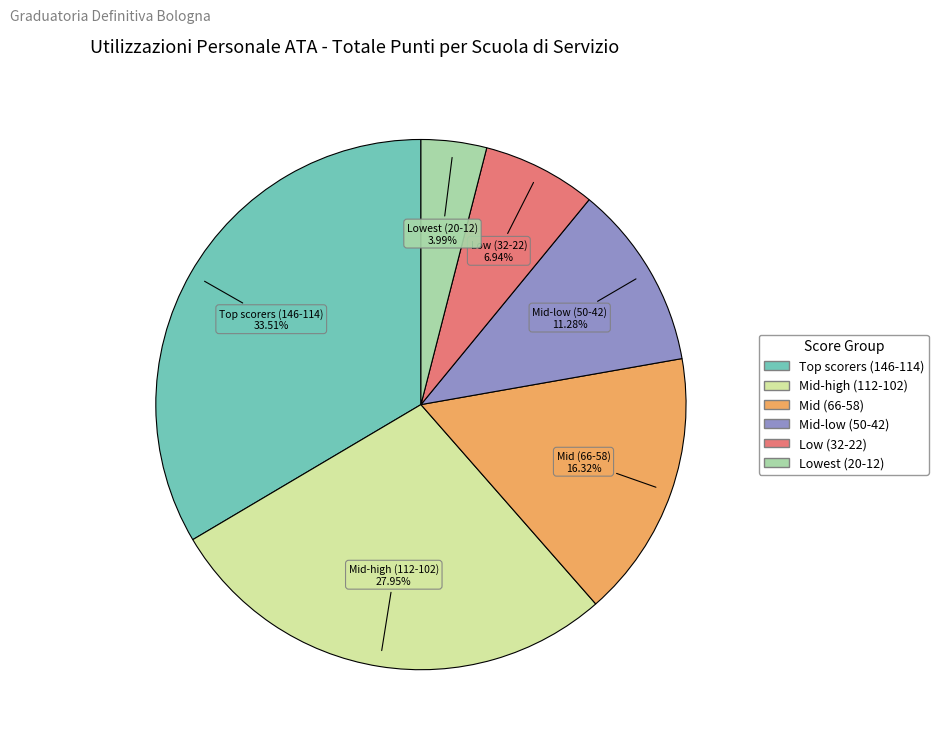

Does any single category account for the majority?

No